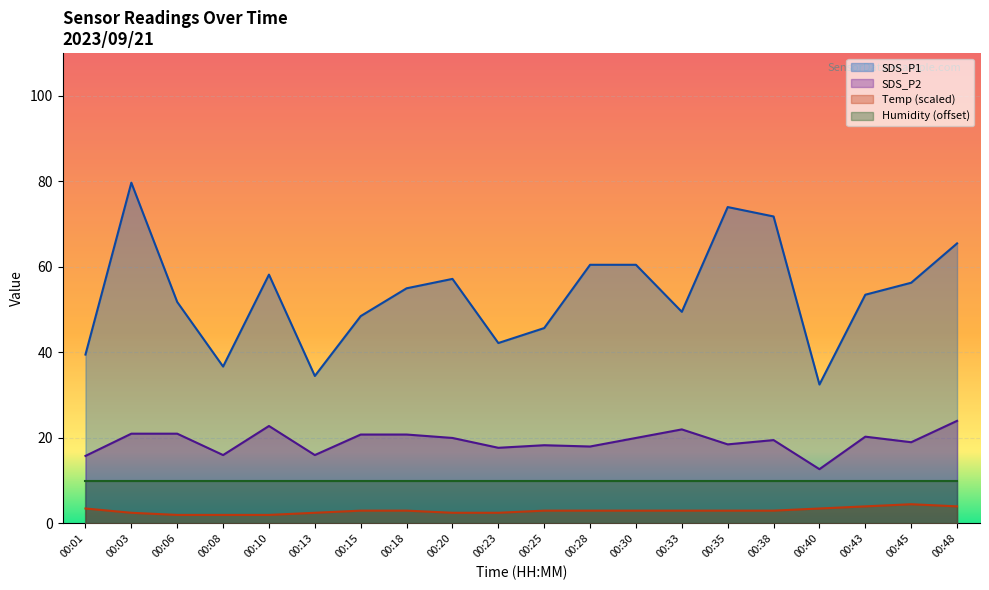

Which series changed the most between 00:03 and 00:38?

SDS_P1